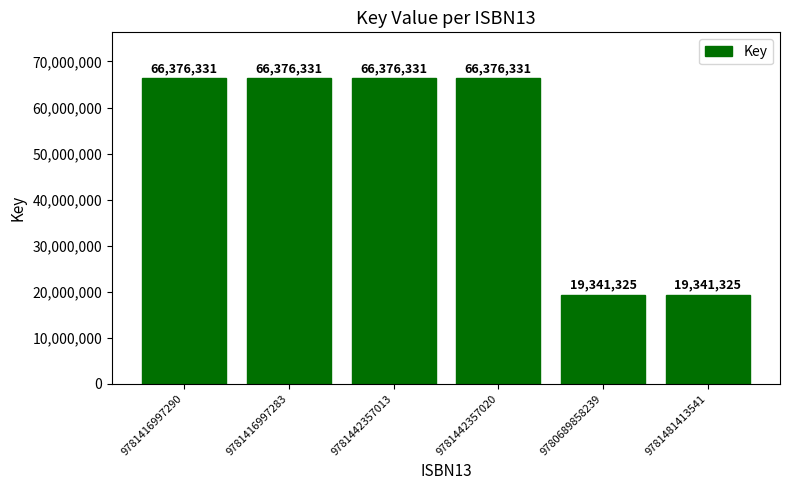

What is the value of the 2nd bar from the left?

66376331